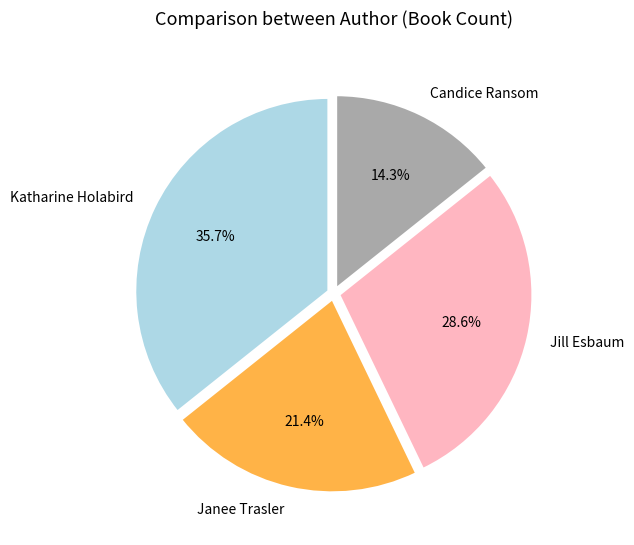

Is Jill Esbaum the majority of the pie?

No